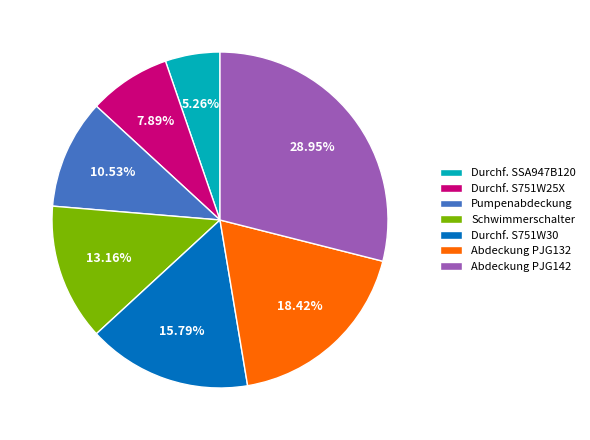

Which slice is the largest?

Abdeckung PJG142